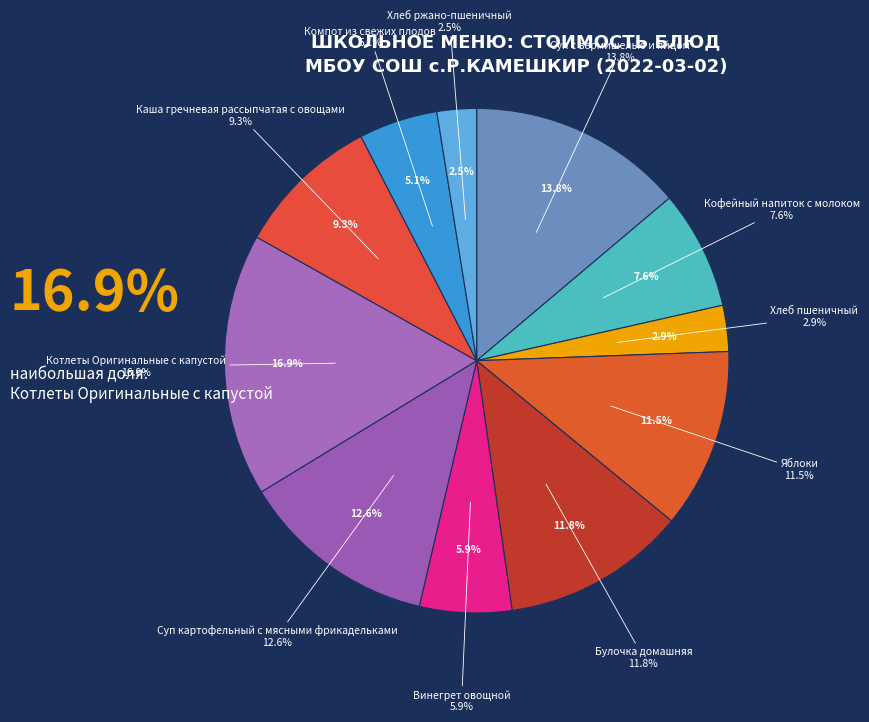

What percentage is the Суп картофельный с мясными фрикадельками slice, to the nearest percent?

13%